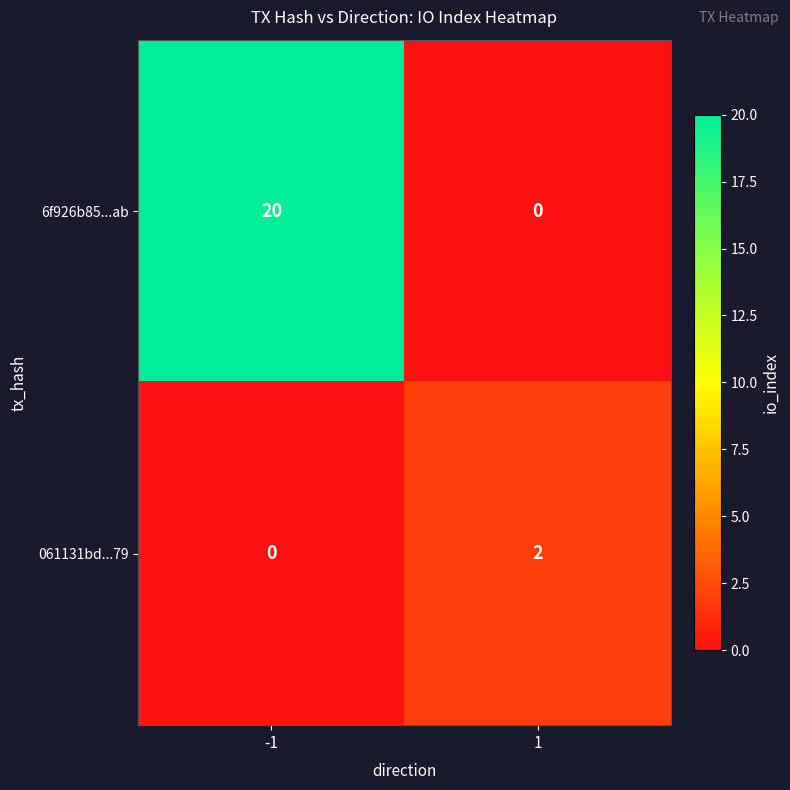

At 1, list the series in order from smallest to largest.

6f926b85...ab, 061131bd...79